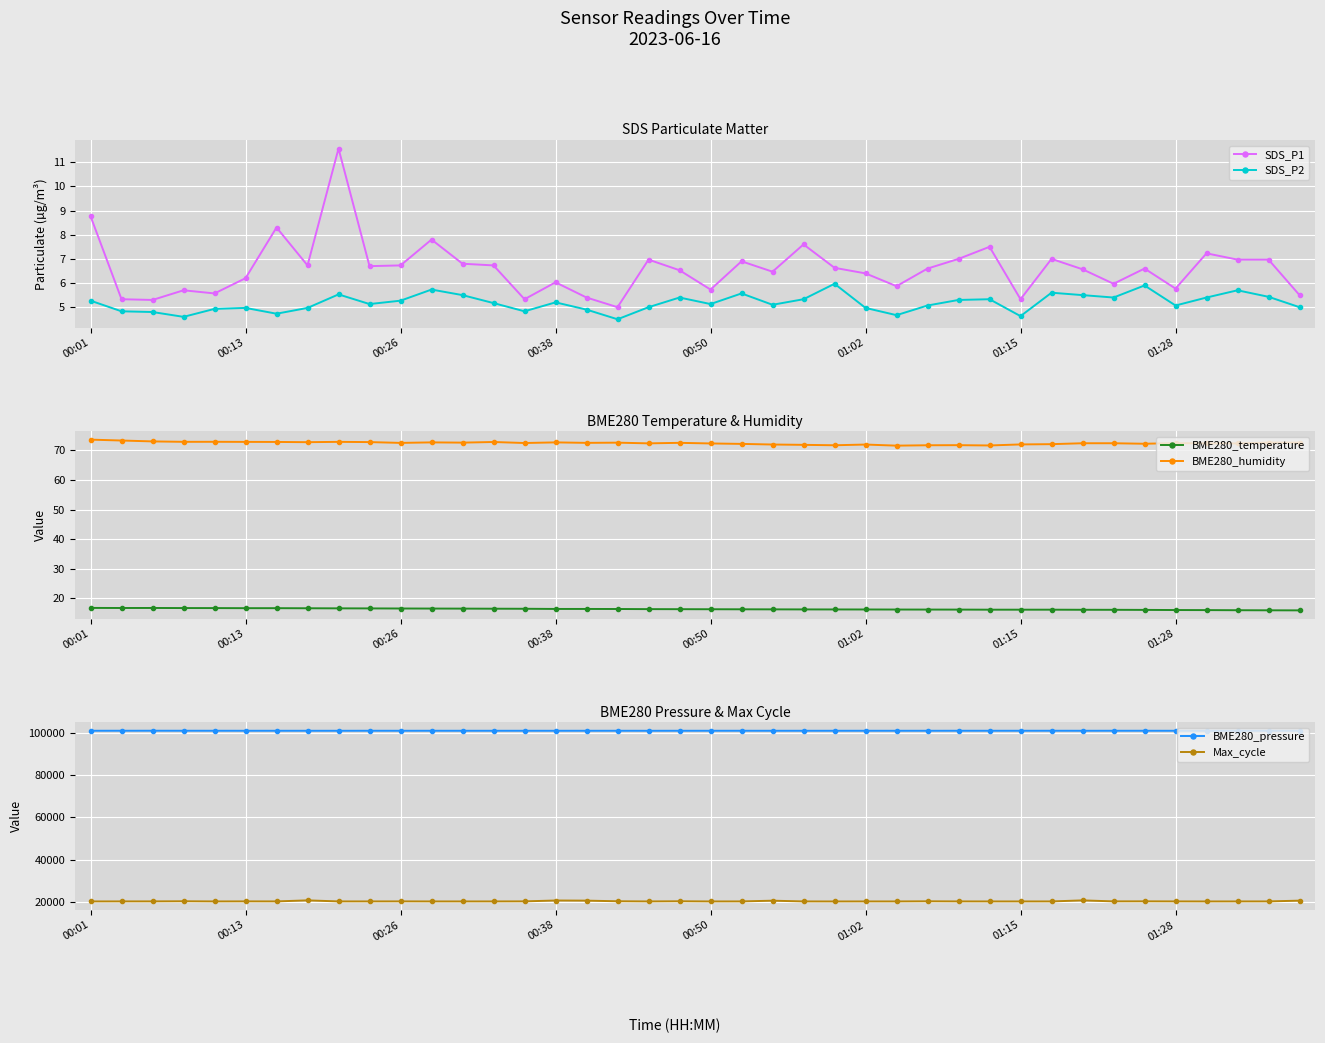

True or false: BME280_pressure has more than 2 interior local peaks.

True